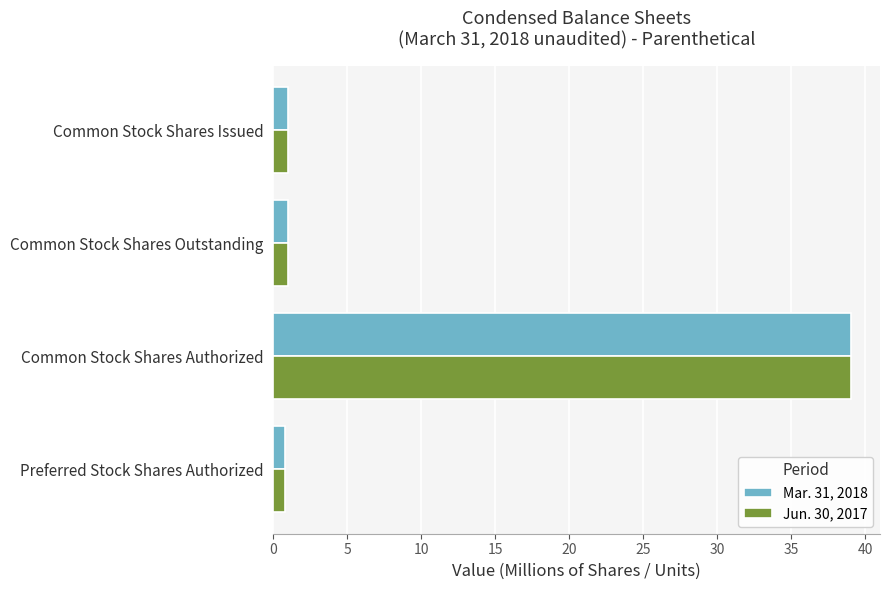

True or false: Mar. 31, 2018 has a value of 1.0 at Common Stock Shares Outstanding.

True